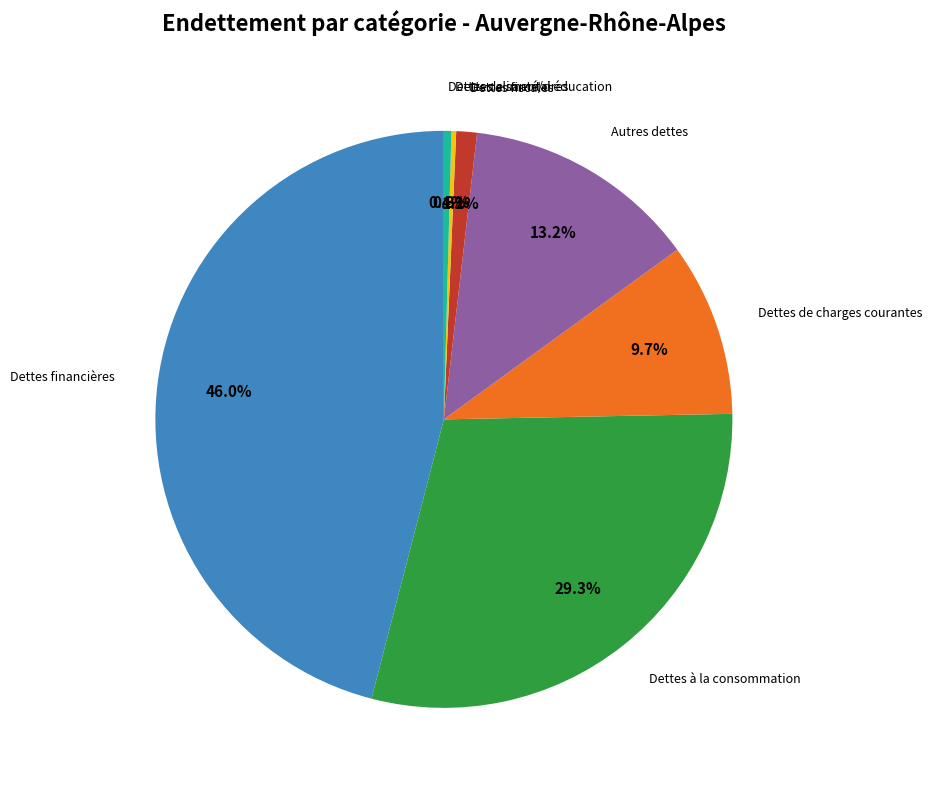

Is there a majority slice in this chart?

No